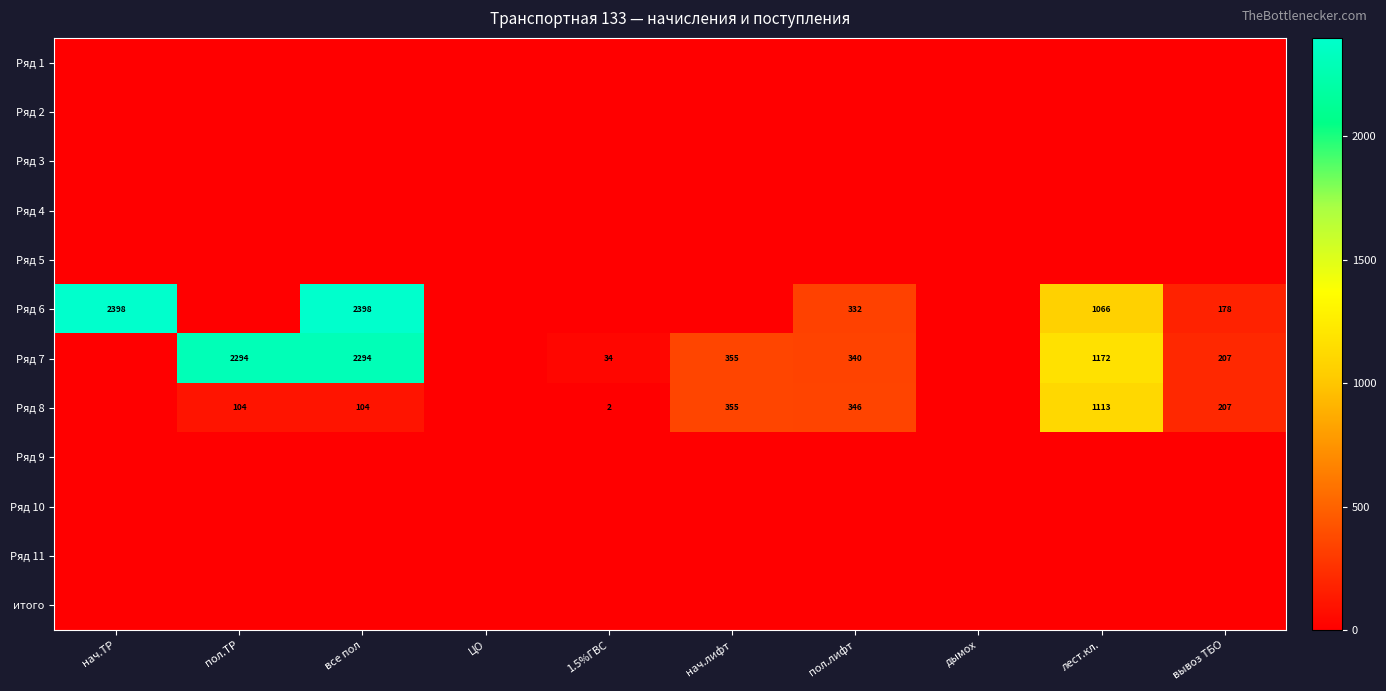

True or false: Ряд 8 has a value of 160 at пол.ТР.

False